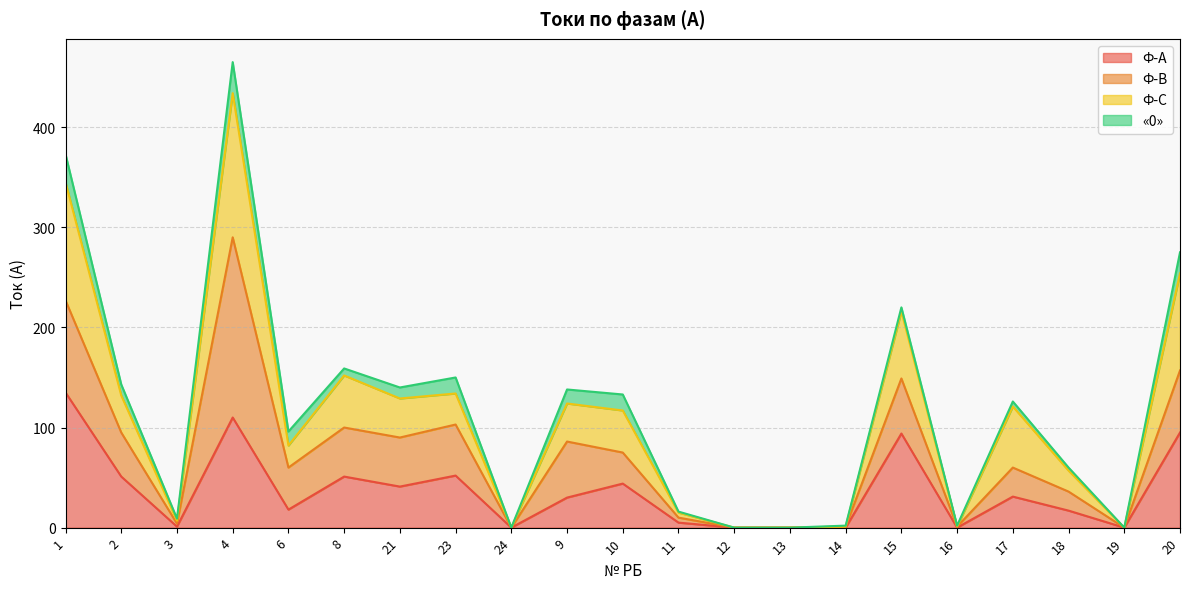

At which label is Ф-С closest to 217?

15